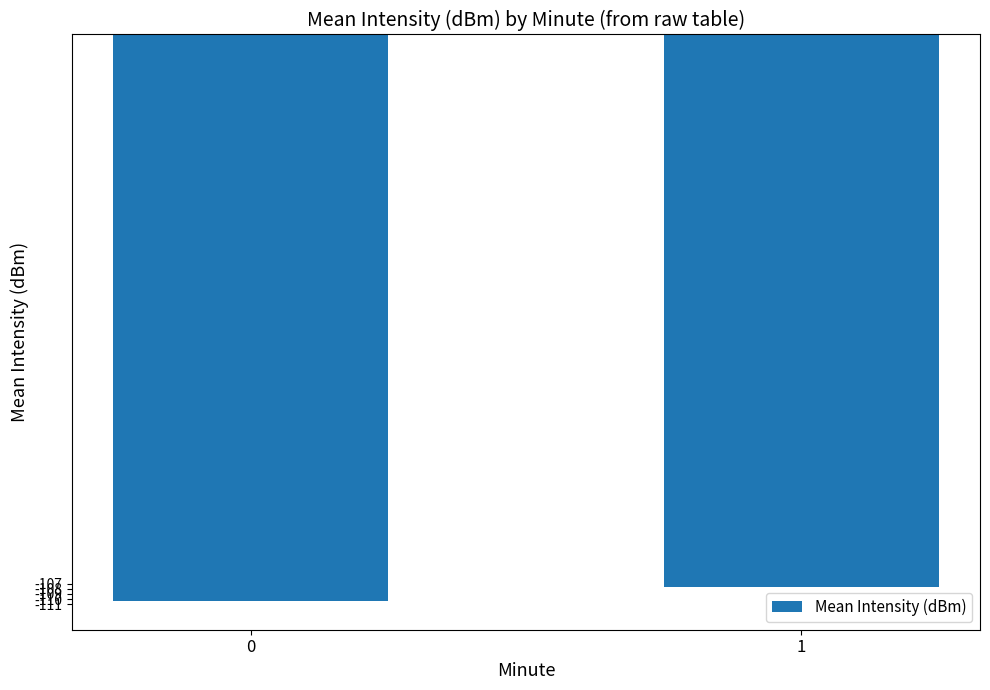

Reading left to right, extract all data points from this chart.

-110.5	-107.6